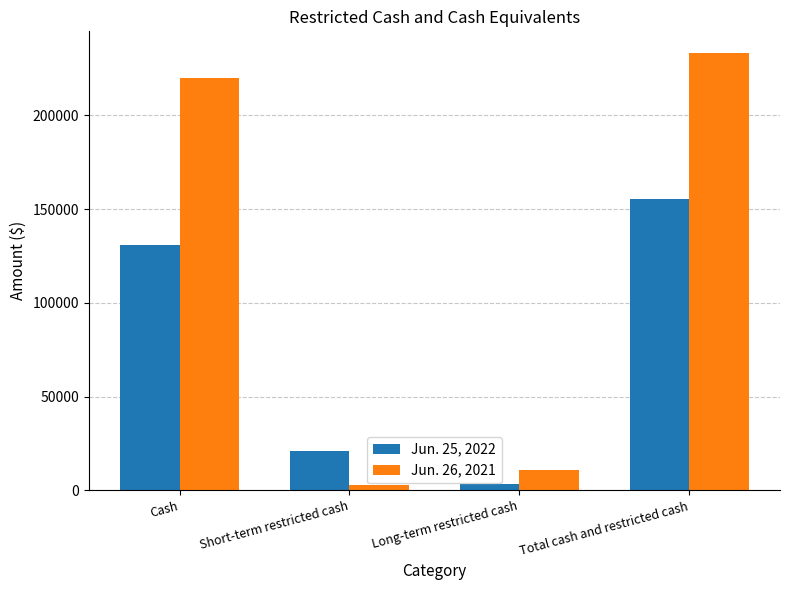

What is the difference between the highest and lowest values at Short-term restricted cash?

18302